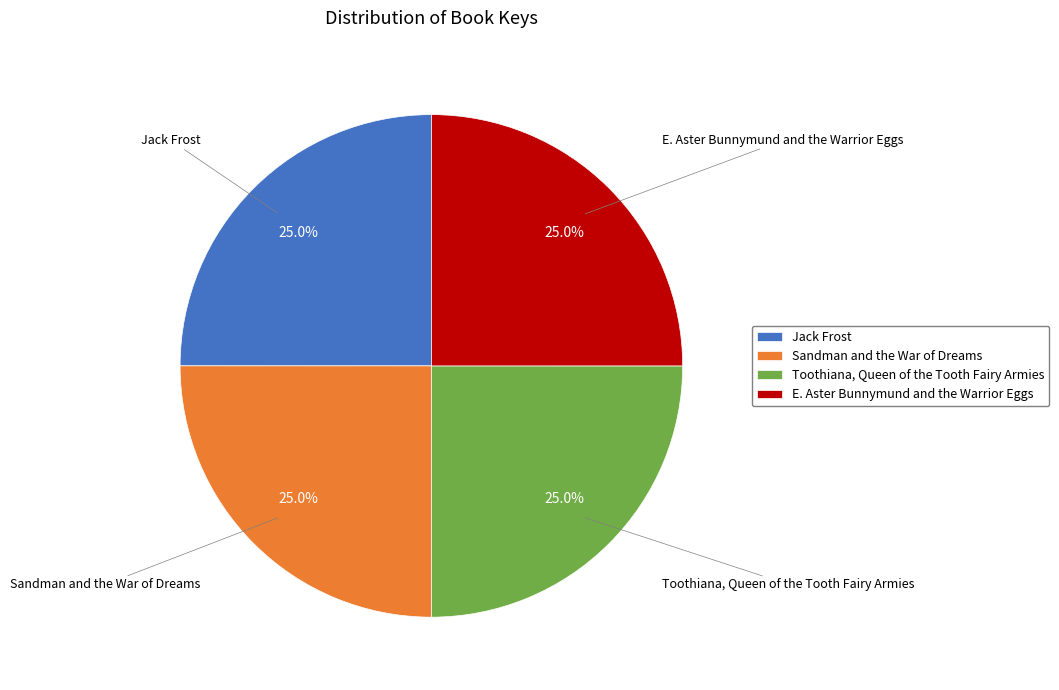

Count the number of slices in the pie.

4